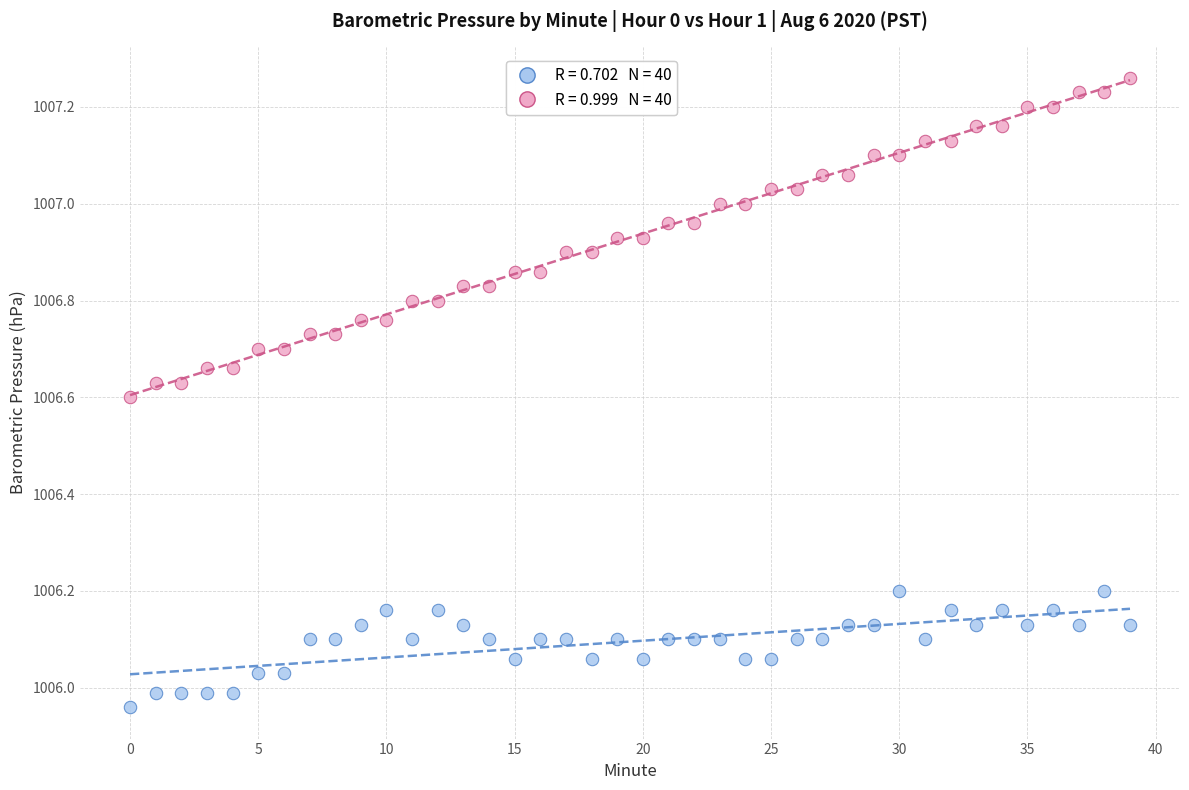

How many points are shown in the scatter plot?

80